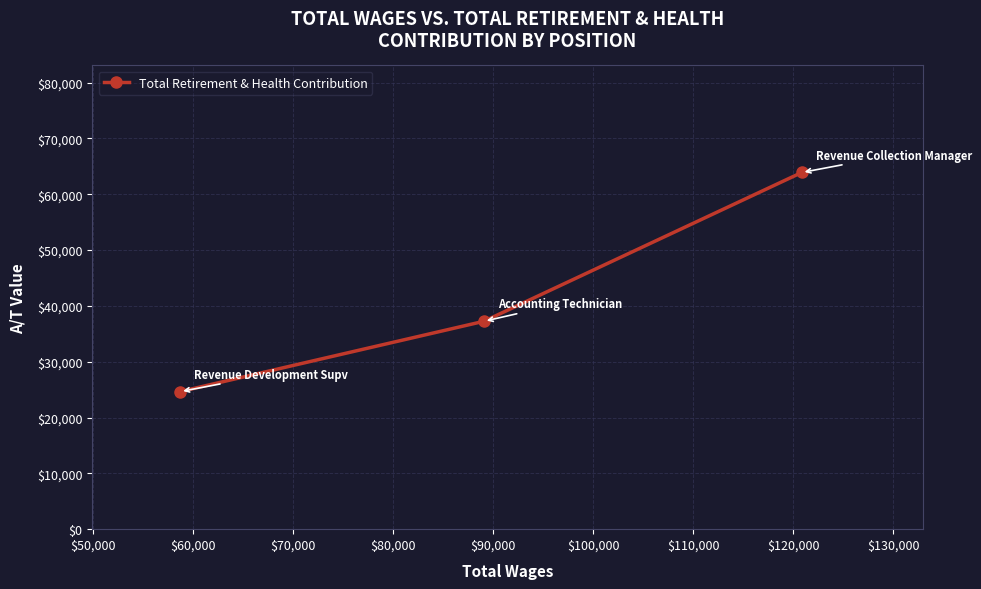

What is the average value?

41936